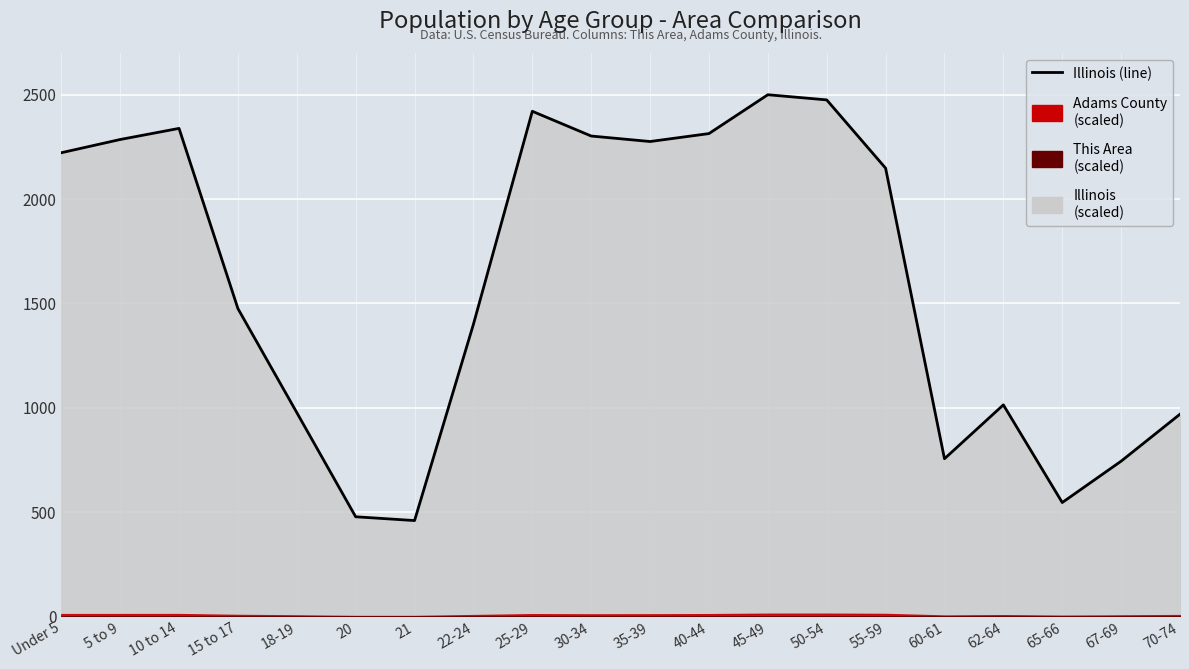

How many lines are shown in the chart?

1